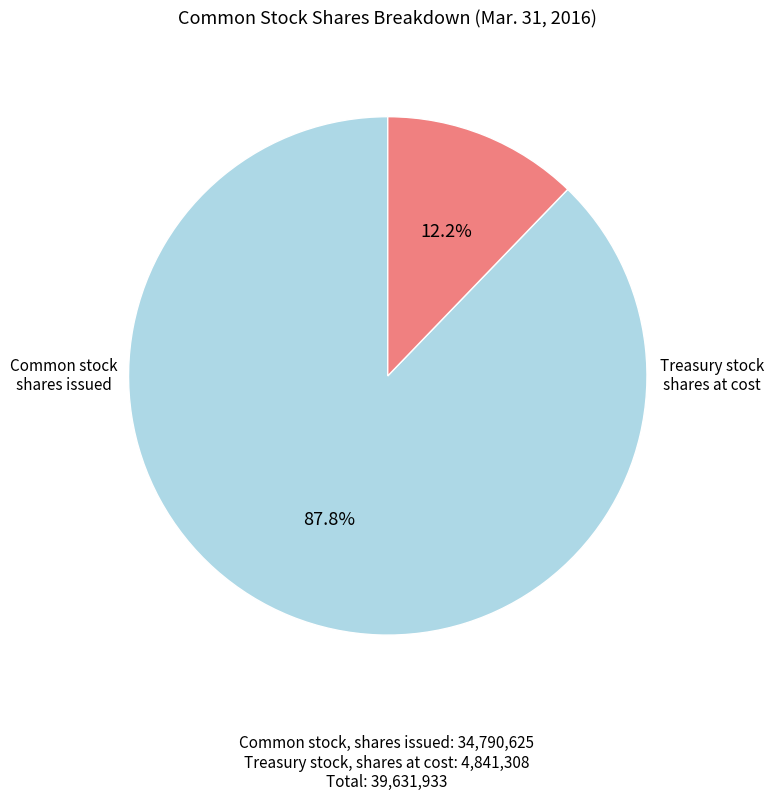

Is there any slice that represents more than half of the pie?

Yes